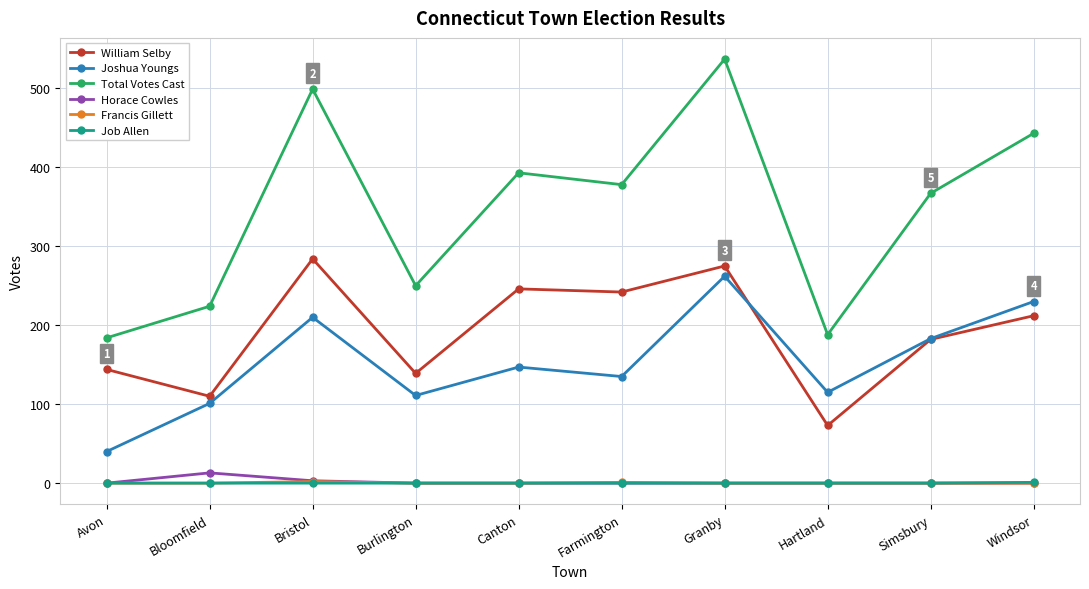

True or false: Horace Cowles has a value of 0 at Farmington.

True